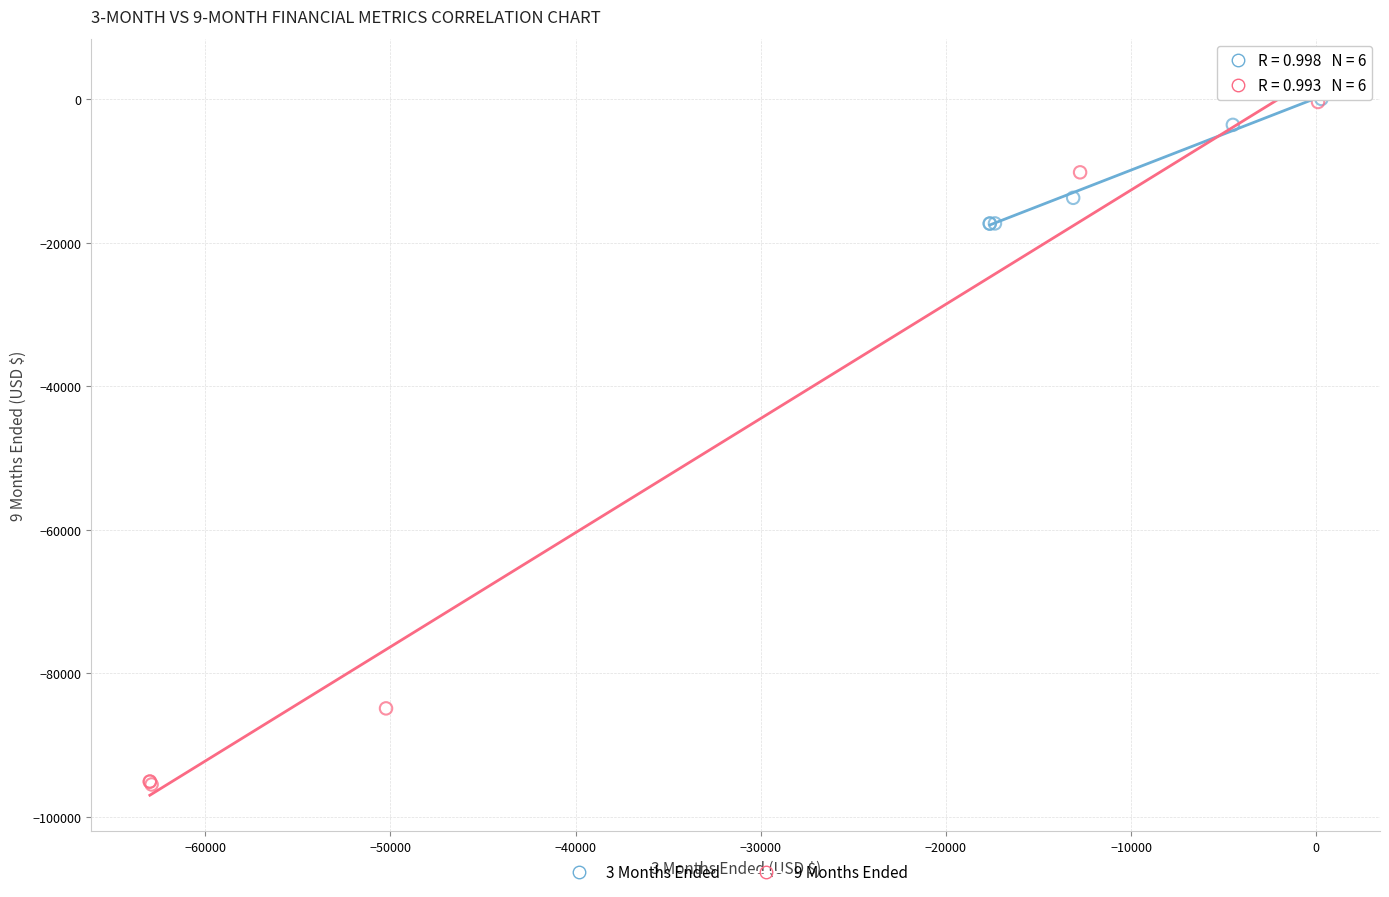

Which series has the largest Y range (max minus min)?

9 Months Ended